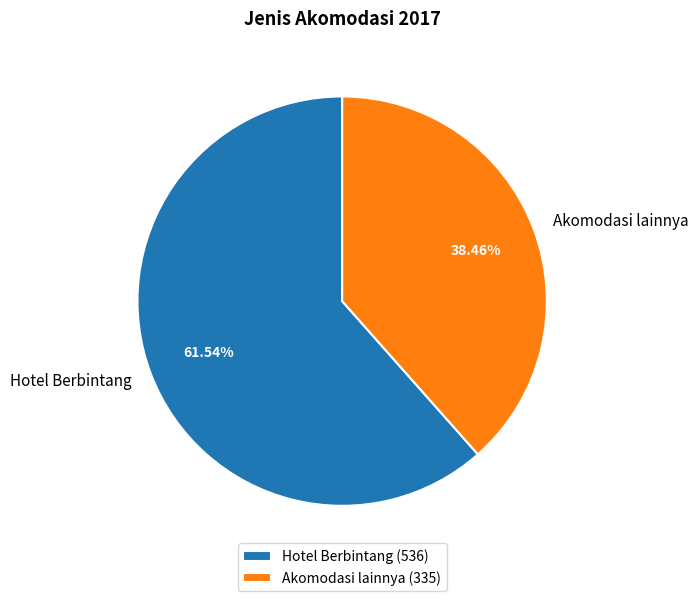

Which category accounts for the majority?

Hotel Berbintang